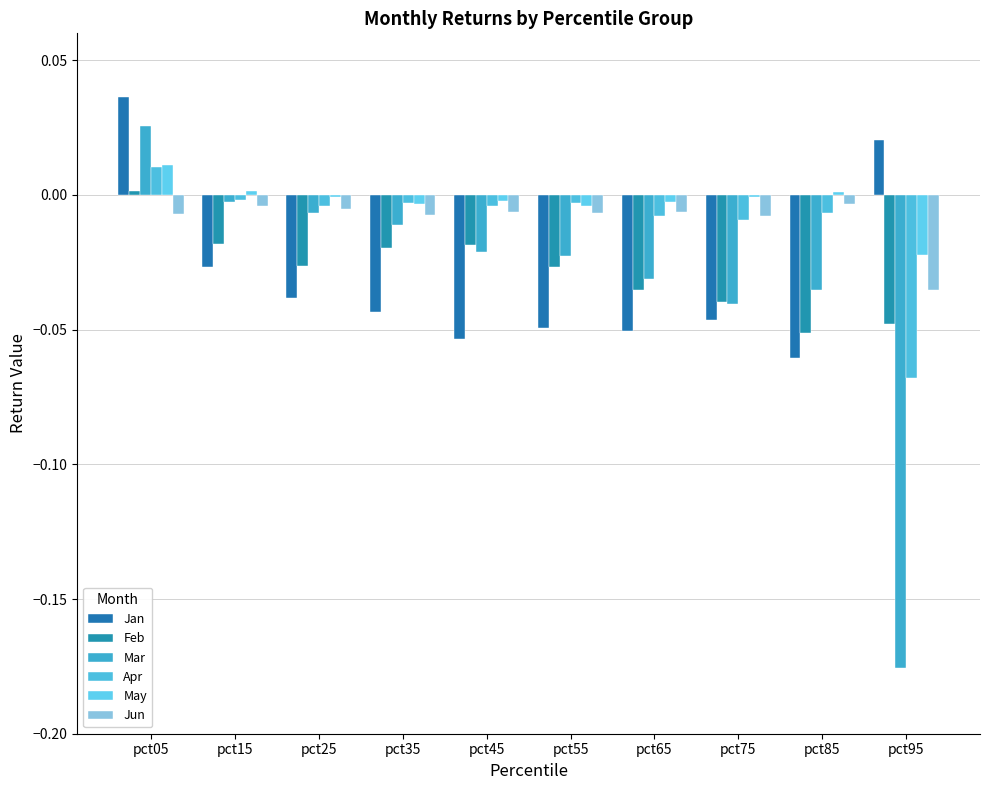

Which series has the largest total across all categories?

May